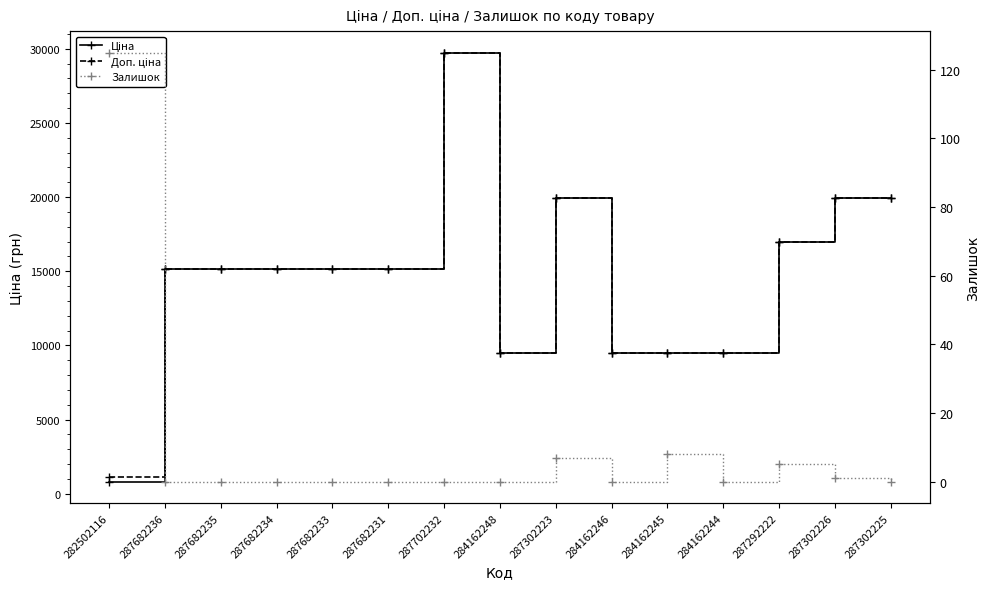

What is the sum of all Доп. ціна values?

221245.5